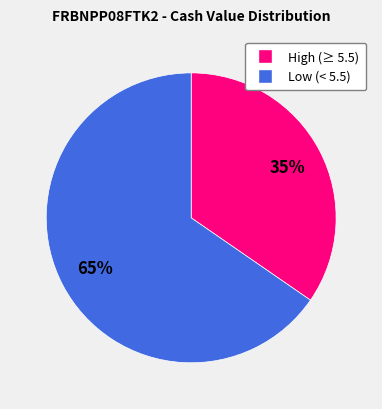

Does any single category account for the majority?

Yes